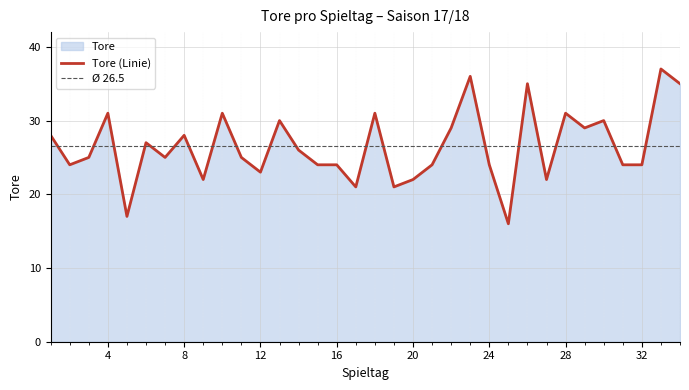

Which category has the highest value across all series?

33